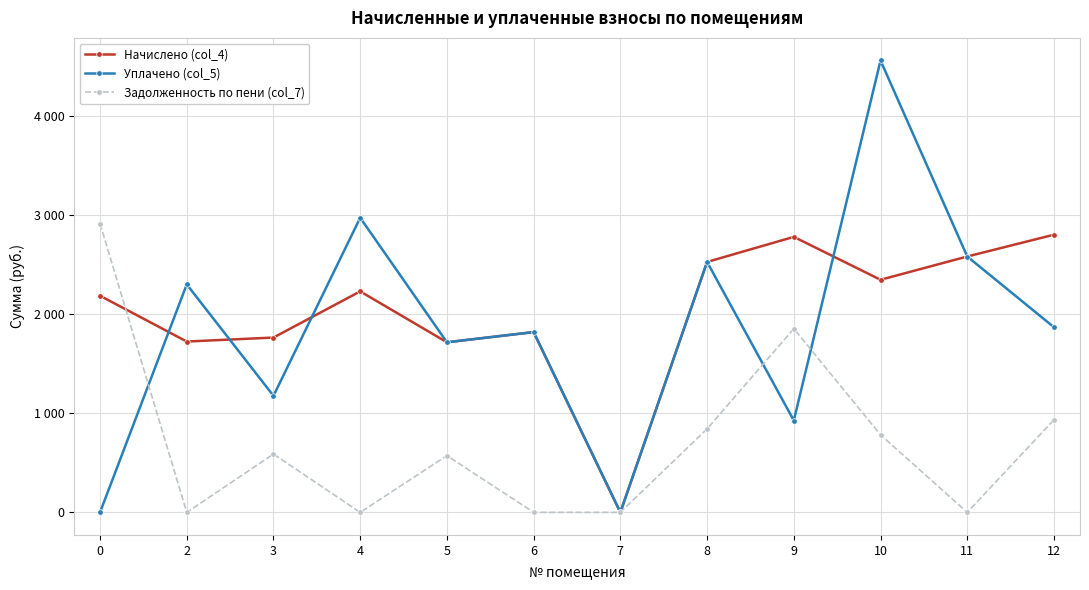

At how many categories does at least one series exceed 4255?

1